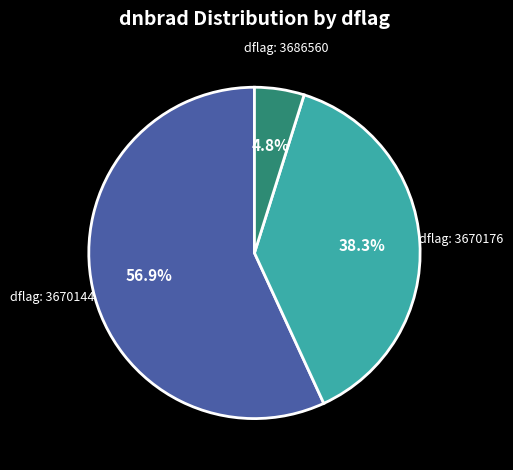

Is there a majority slice in this chart?

Yes